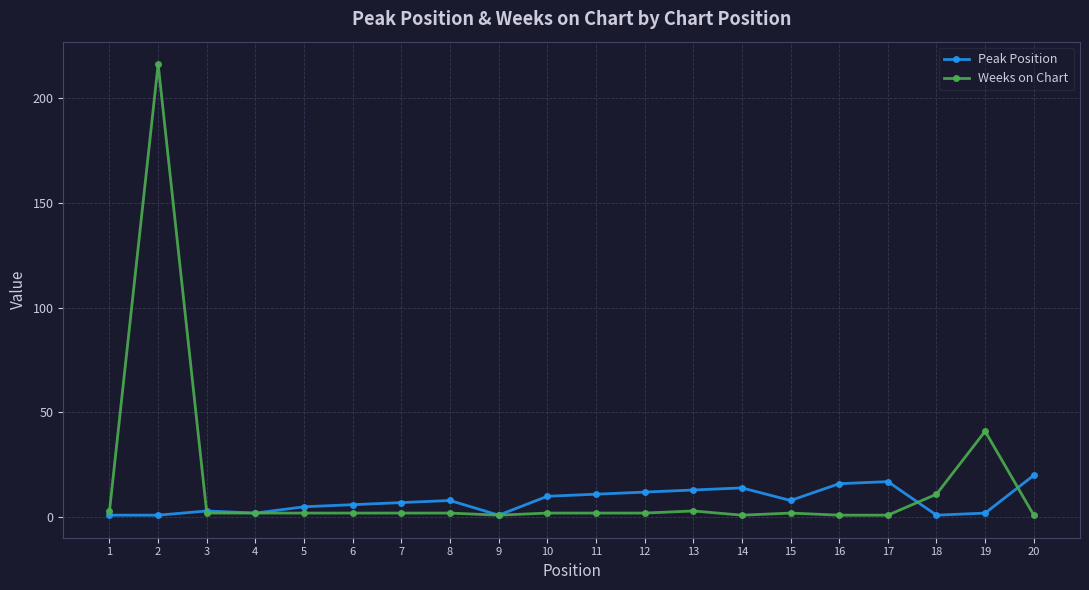

True or false: Peak Position has a value of 8 at 15.

True